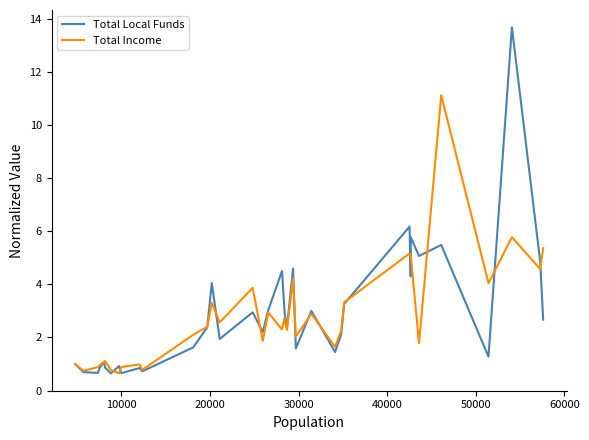

True or false: Total Local Funds and Total Income intersect in this chart.

True